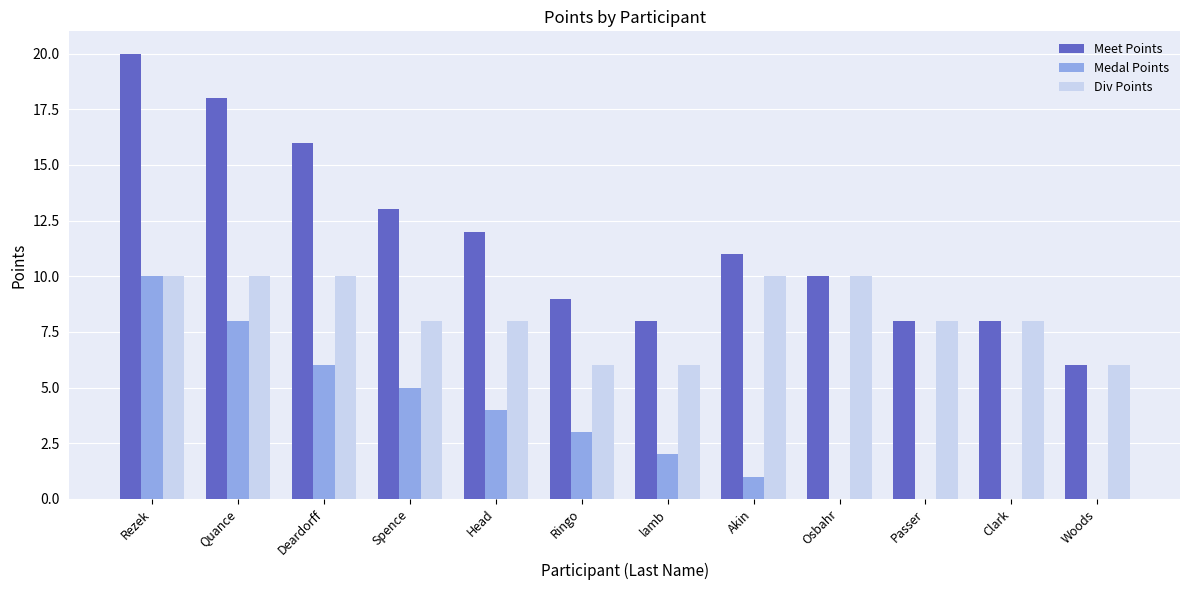

Where does the Div Points series first go above 8?

Rezek